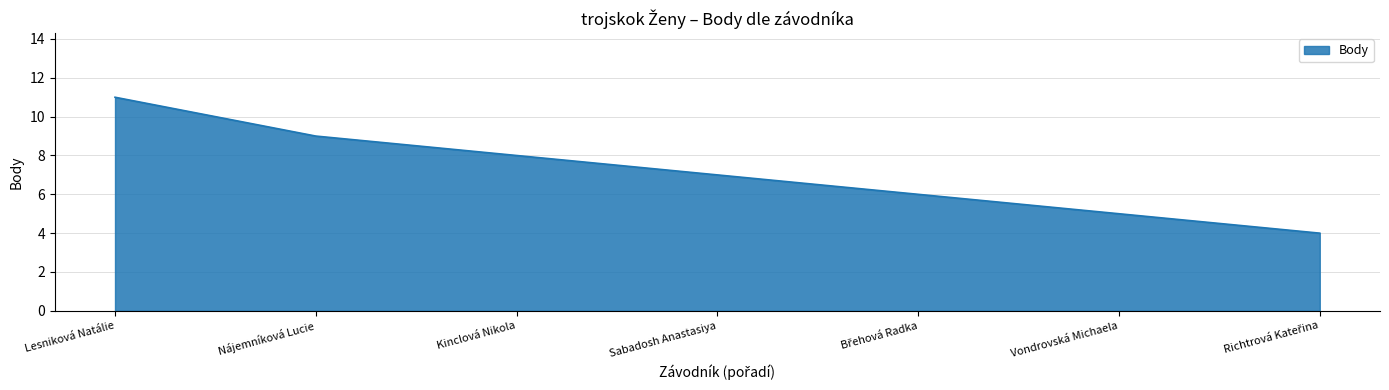

What value does the data have at Sabadosh Anastasiya?

7